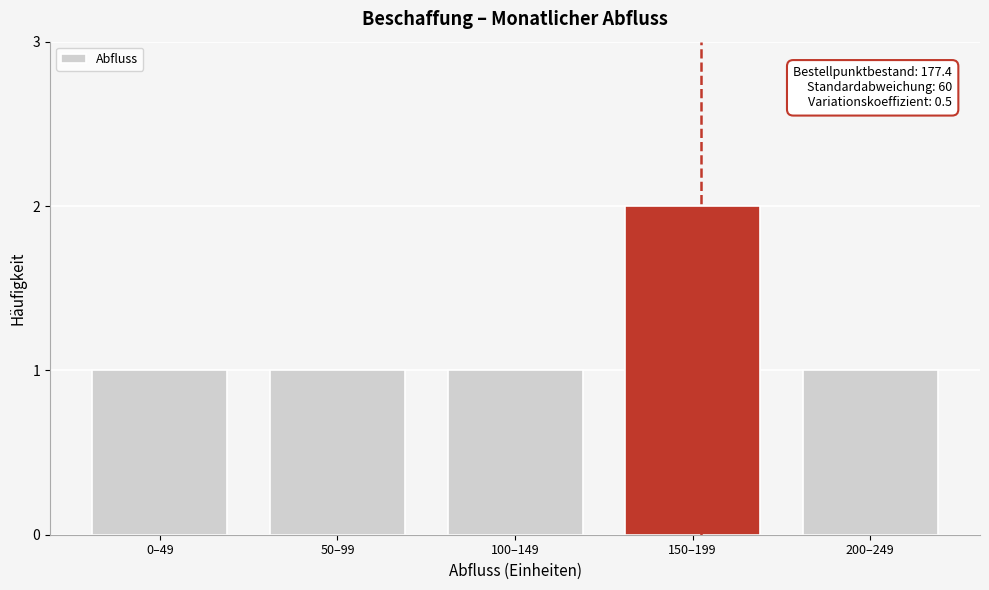

Reading right to left, extract all data points from this chart.

1	2	1	1	1